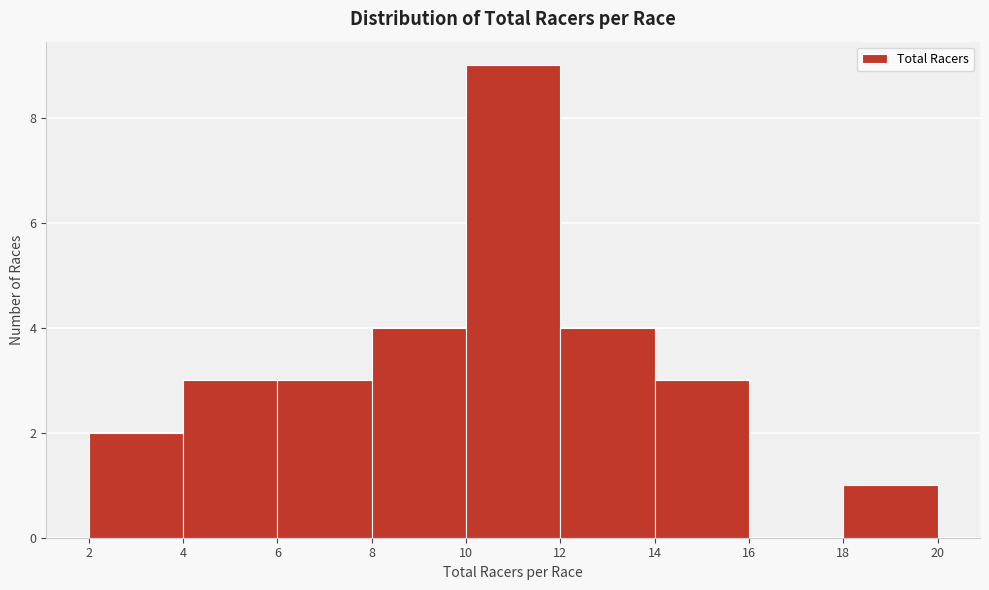

How tall is the bar that spans 18 to 20 on the x-axis? The values are not printed on the chart, so give them approximately, as read against the axis.

1